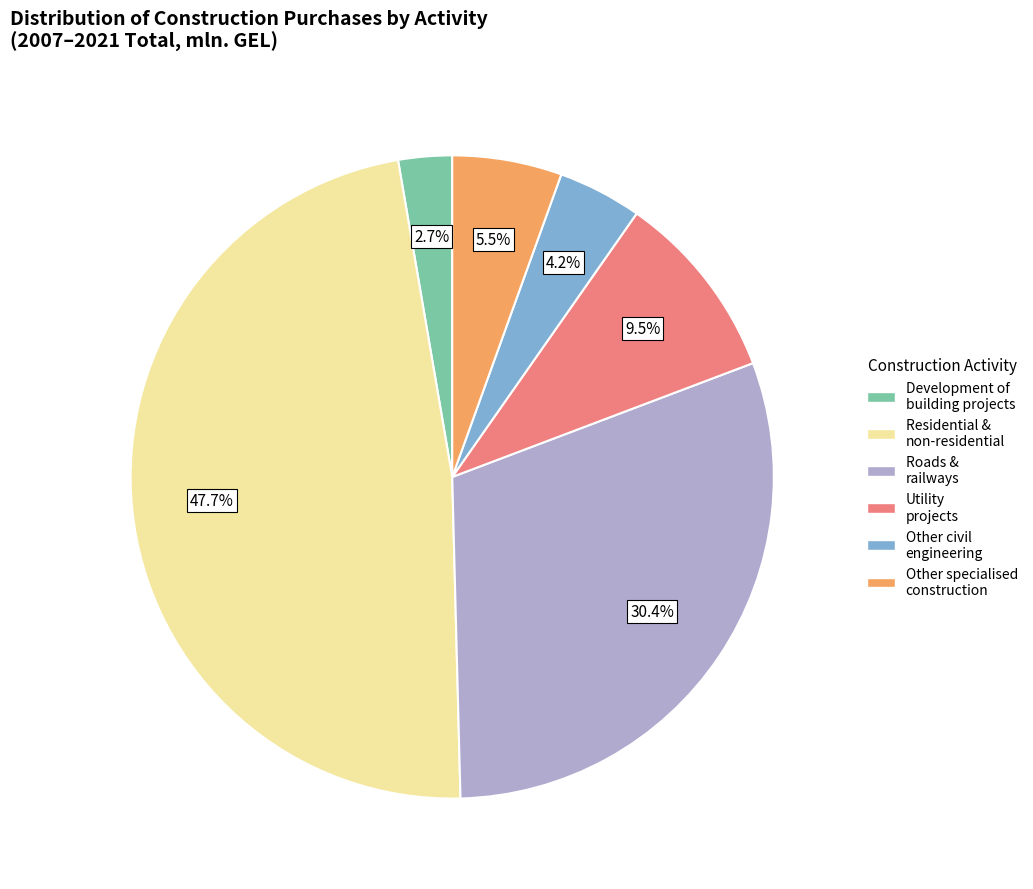

To the nearest percent, what is the difference between the largest and smallest slice percentages?

45%